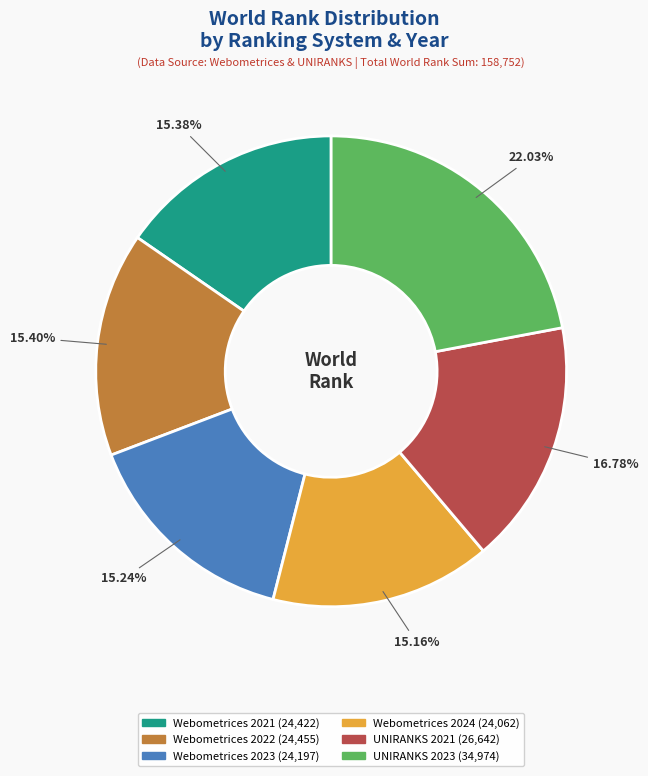

Is there any slice that represents more than half of the pie?

No